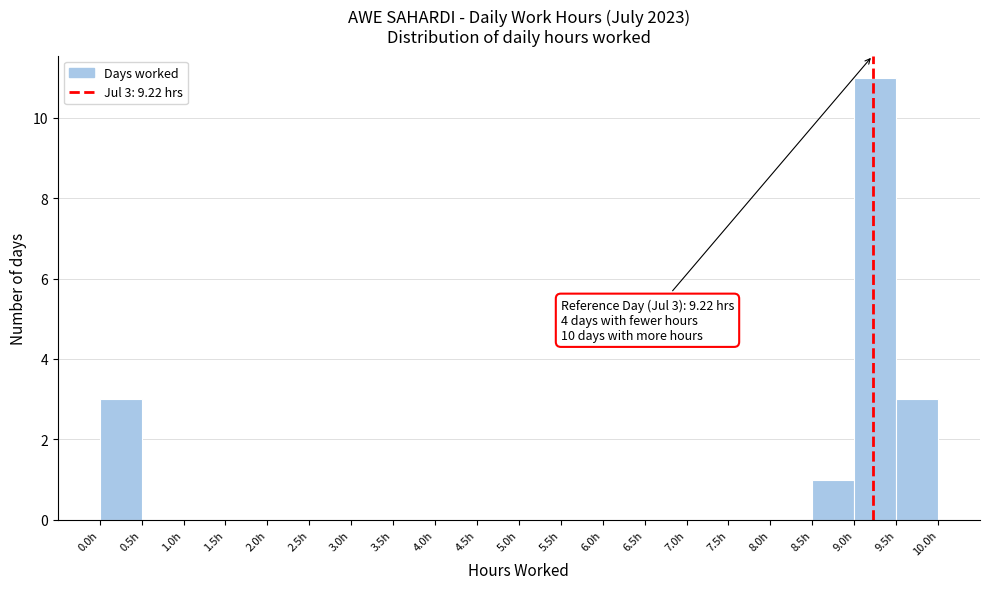

Which range on the x-axis has the tallest bar?

9.0 to 9.5